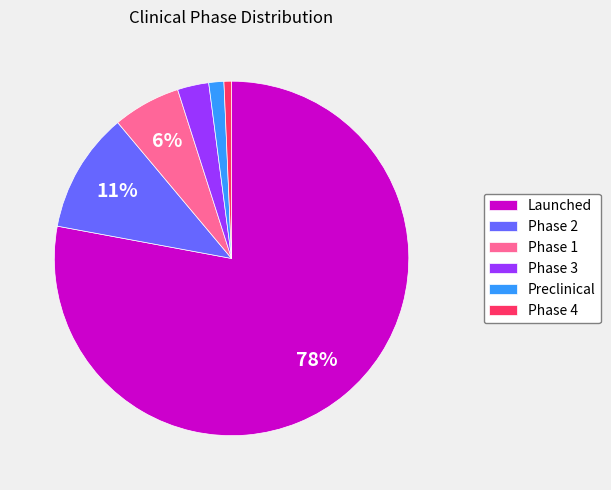

To the nearest percent, what is the difference between the largest and smallest slice percentages?

77%